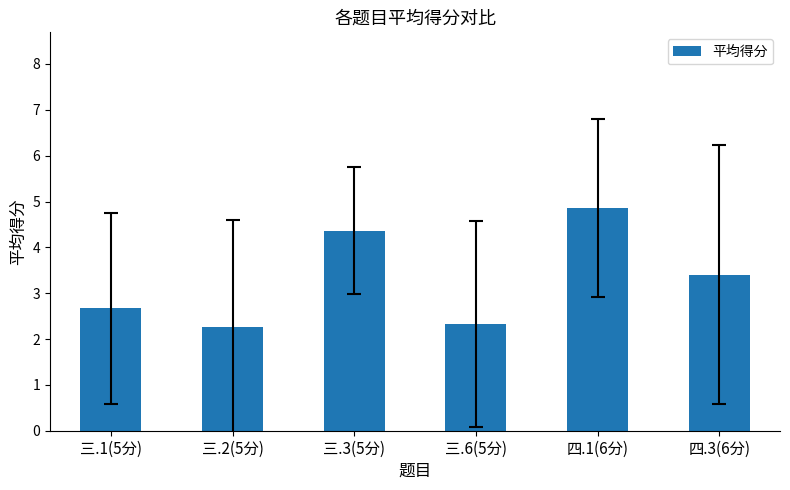

Which has a higher value, 四.3(6分) or 三.3(5分)?

三.3(5分)